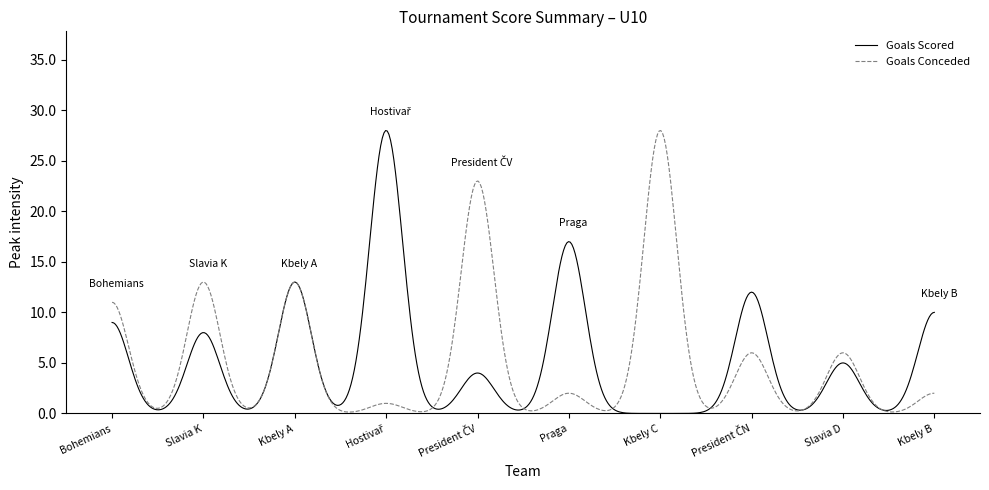

What is the maximum value shown in the chart?

28.0